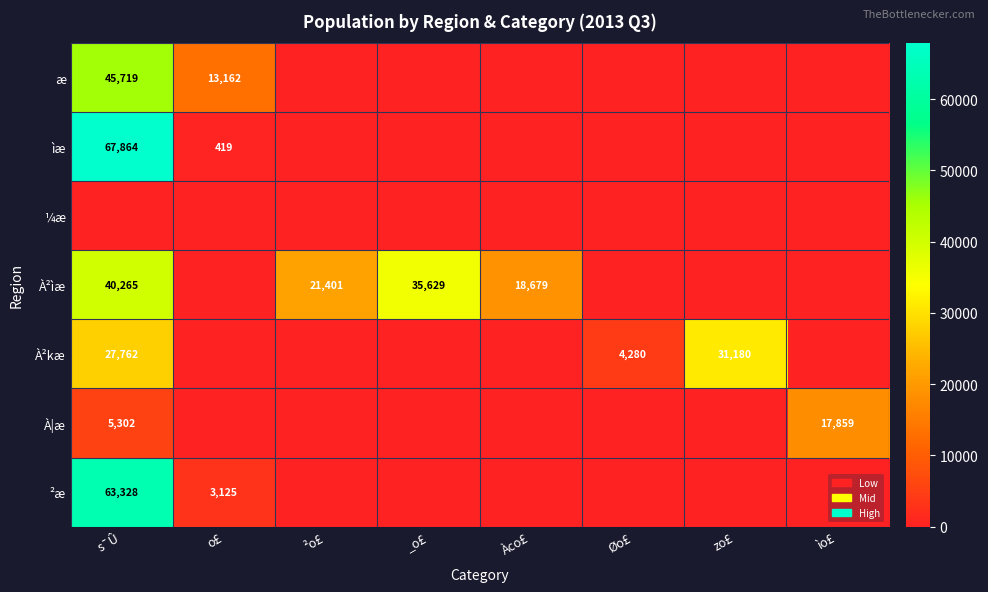

The value of ìæ at o£ is 419. True or false?

True